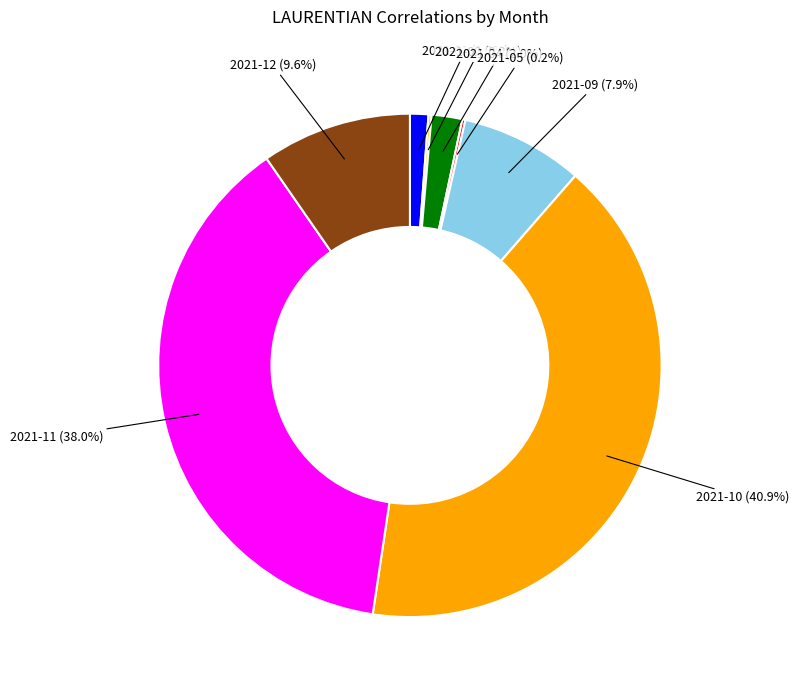

Is there any slice that represents more than half of the pie?

No